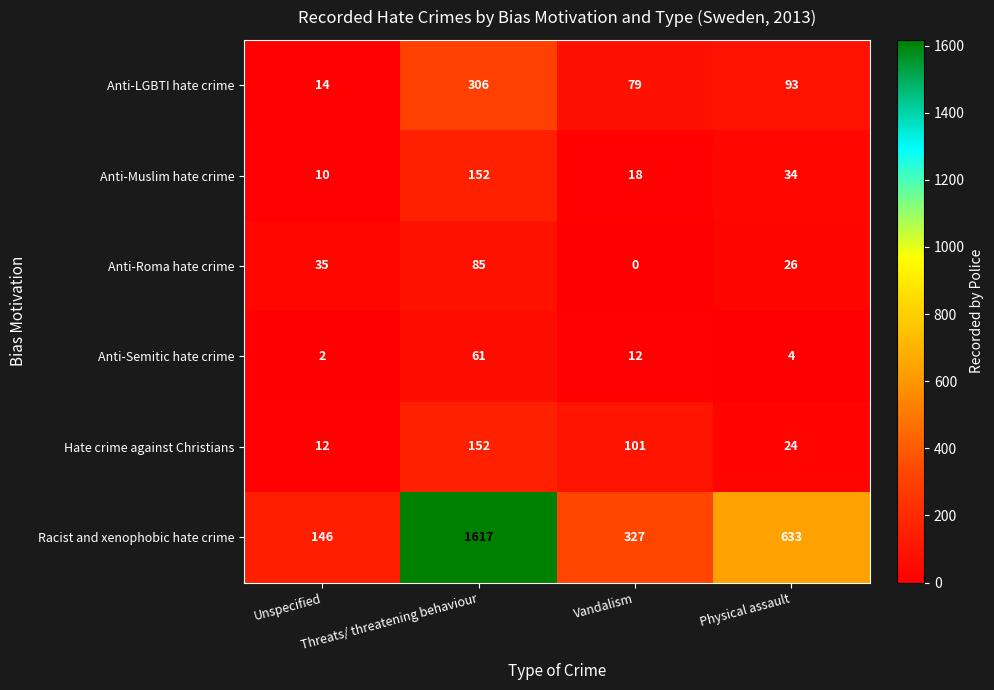

Which series changed the most between Threats/ threatening behaviour and Physical assault?

Racist and xenophobic hate crime